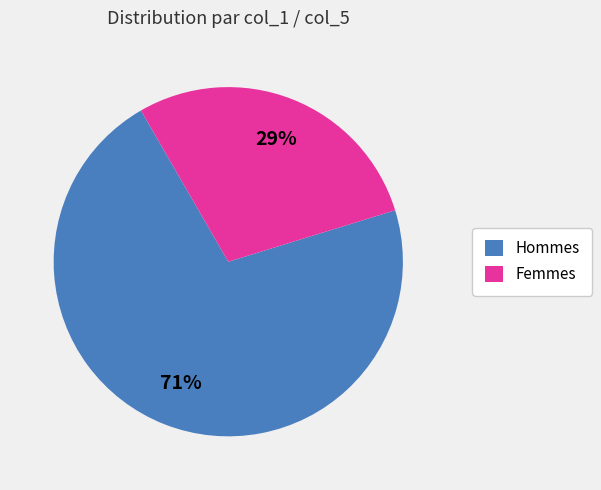

What percentage is the Hommes slice, to the nearest percent?

71%